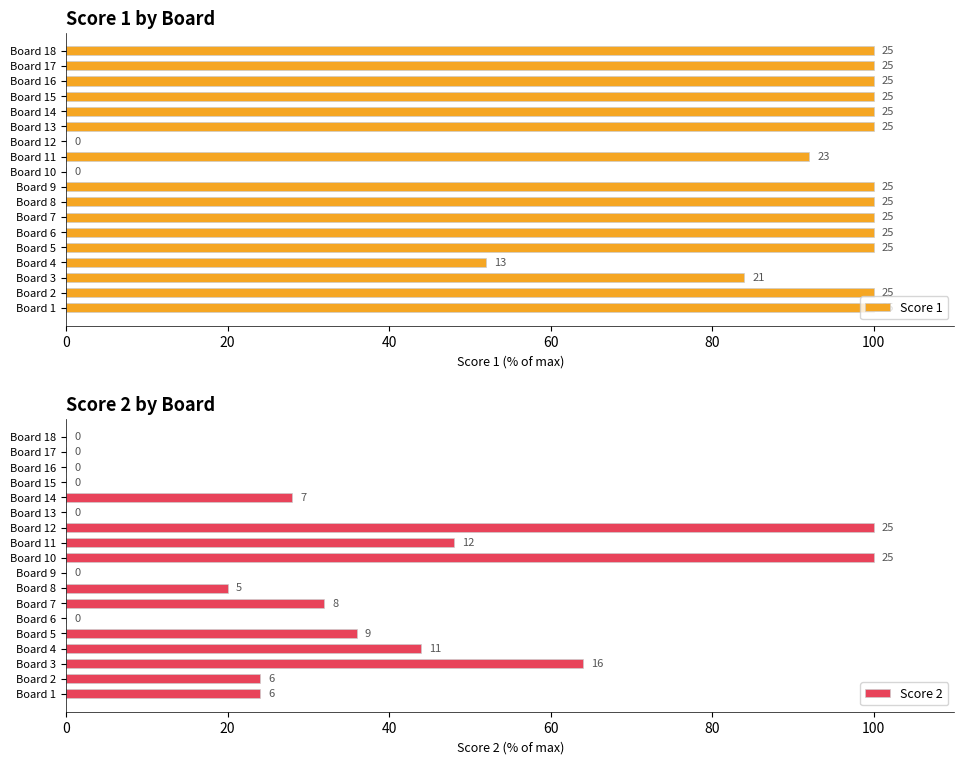

What is the sum of the Score 1 values at Board 16 and Board 18?

200.0